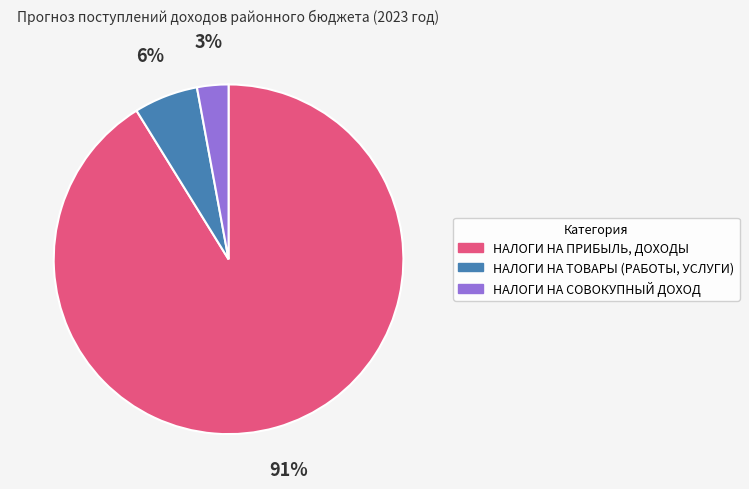

Does НАЛОГИ НА ПРИБЫЛЬ, ДОХОДЫ account for over 50% of the chart?

Yes